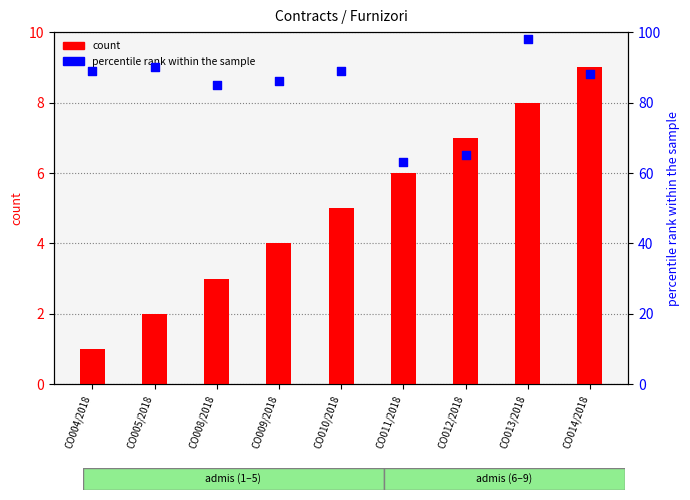

Which series contains the highest Y value?

percentile rank within the sample